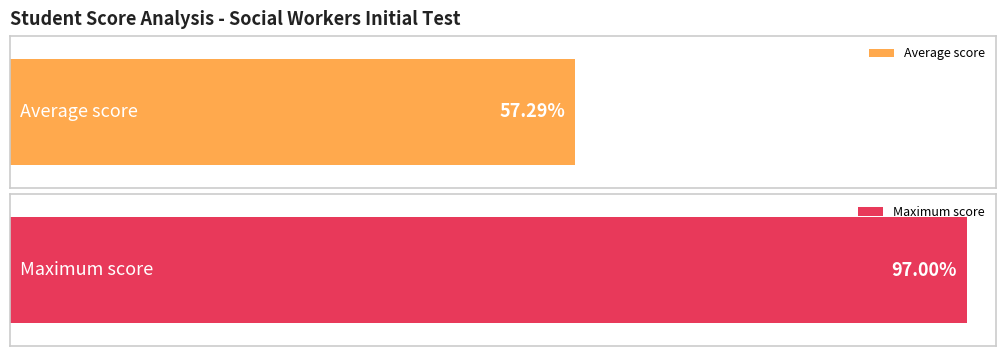

True or false: note leçon /100 has a value of 128 at LORBLANCHES.

False